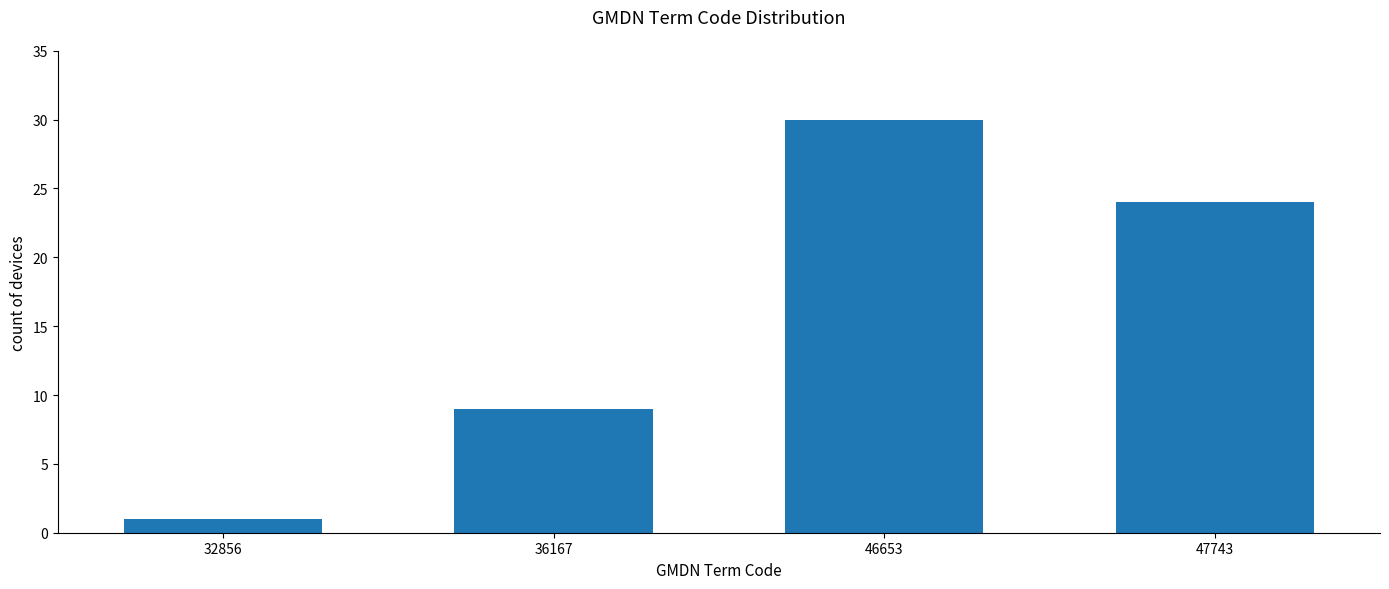

Reading left to right, transcribe all the data shown in this chart.

1	9	30	24